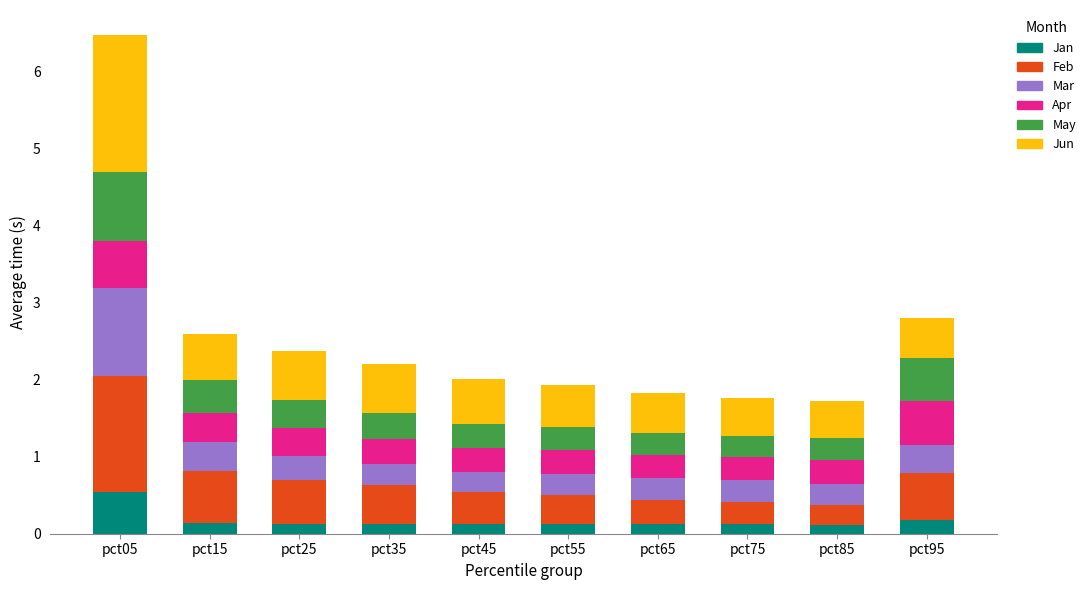

At which category is the sum across all series the highest?

pct05